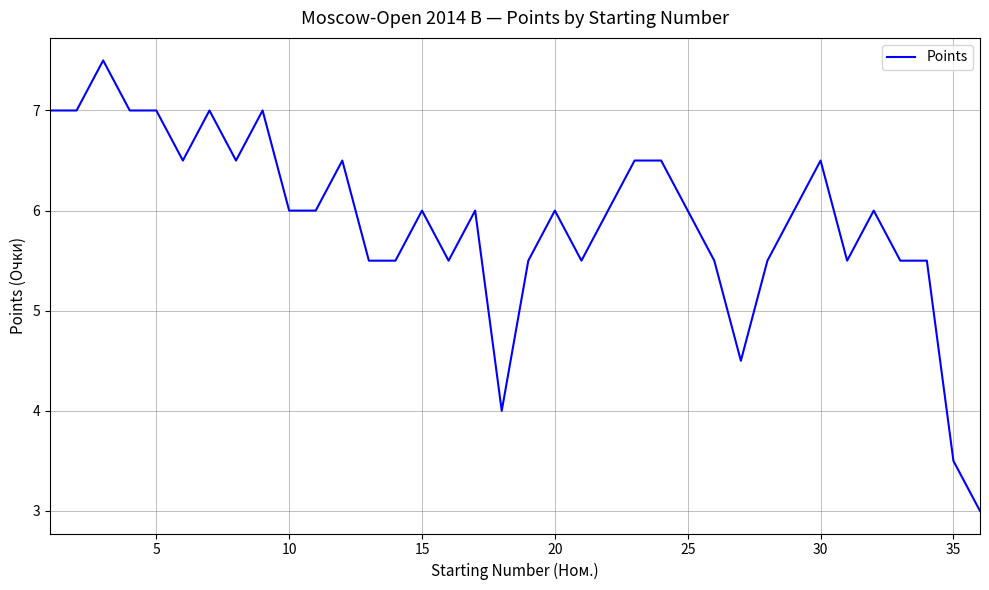

What is the difference between the maximum and minimum values?

4.5